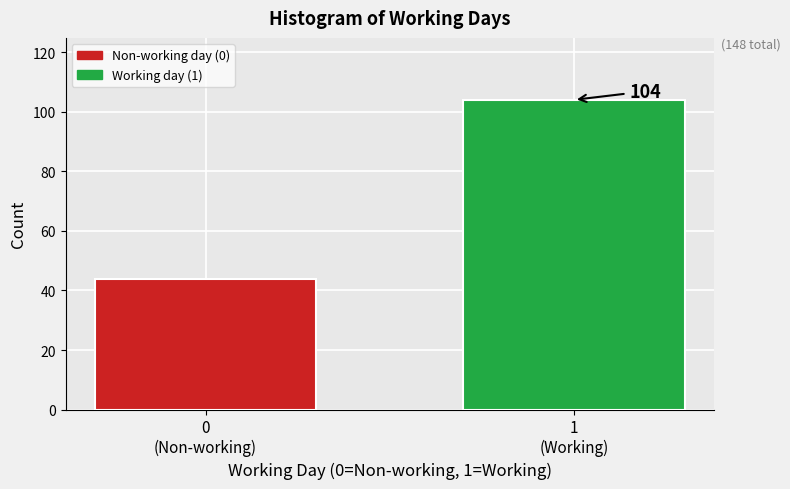

Reading right to left, list all the values displayed in this chart.

104	44